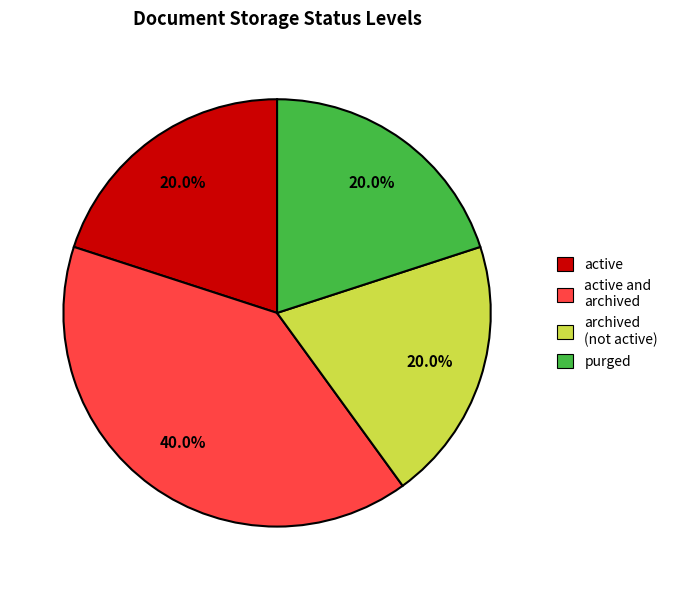

What is the total percentage of archived (not active) and active and archived?

60.0%